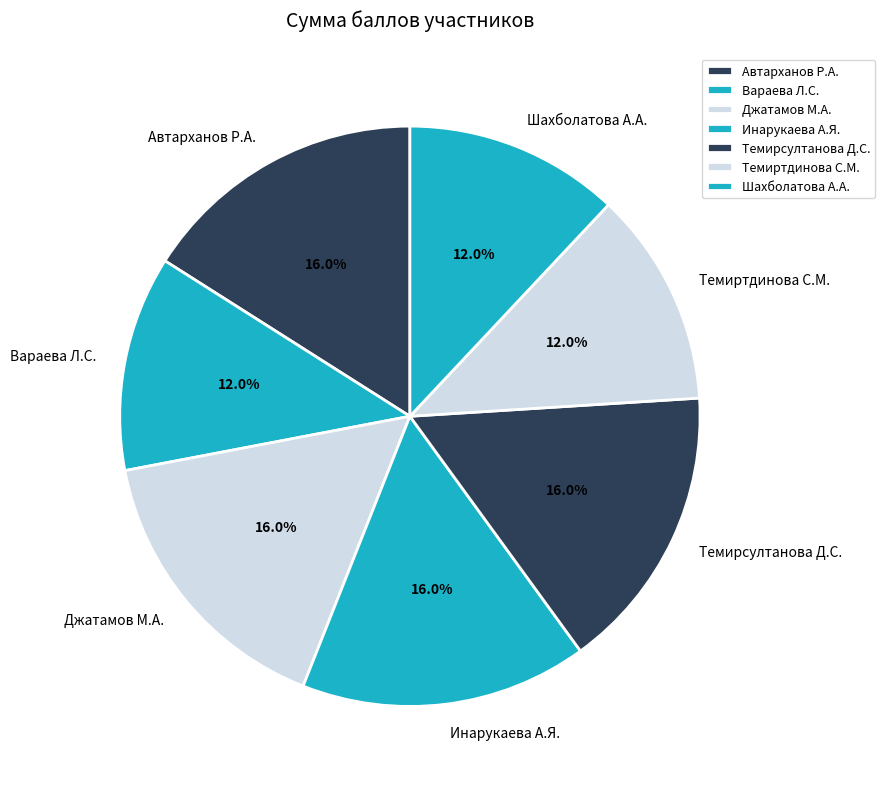

What portion of the pie excludes Темиртдинова С.М.?

88.0%